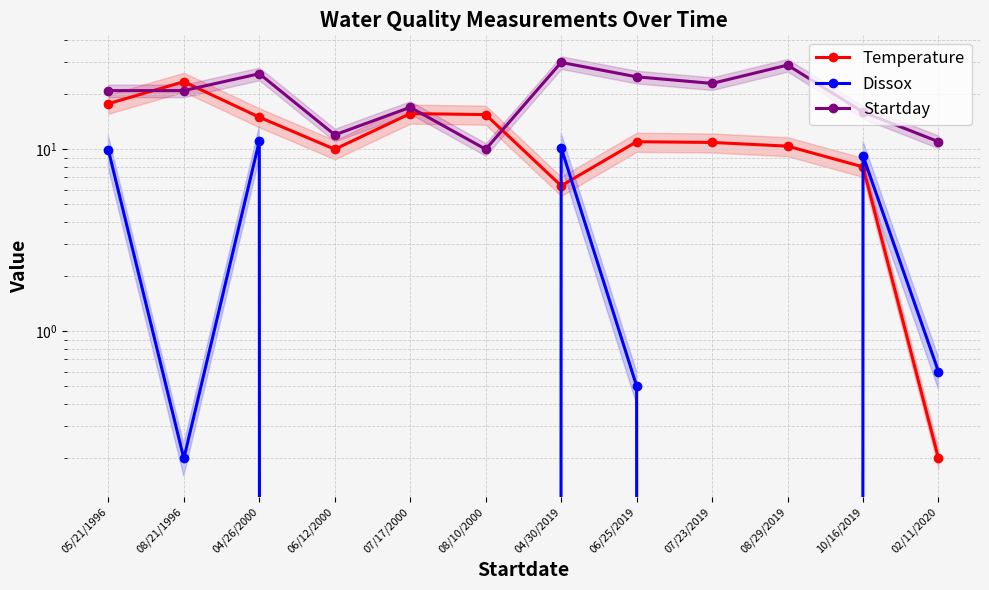

List the series in order of their peak value, lowest first.

Dissox, Temperature, Startday